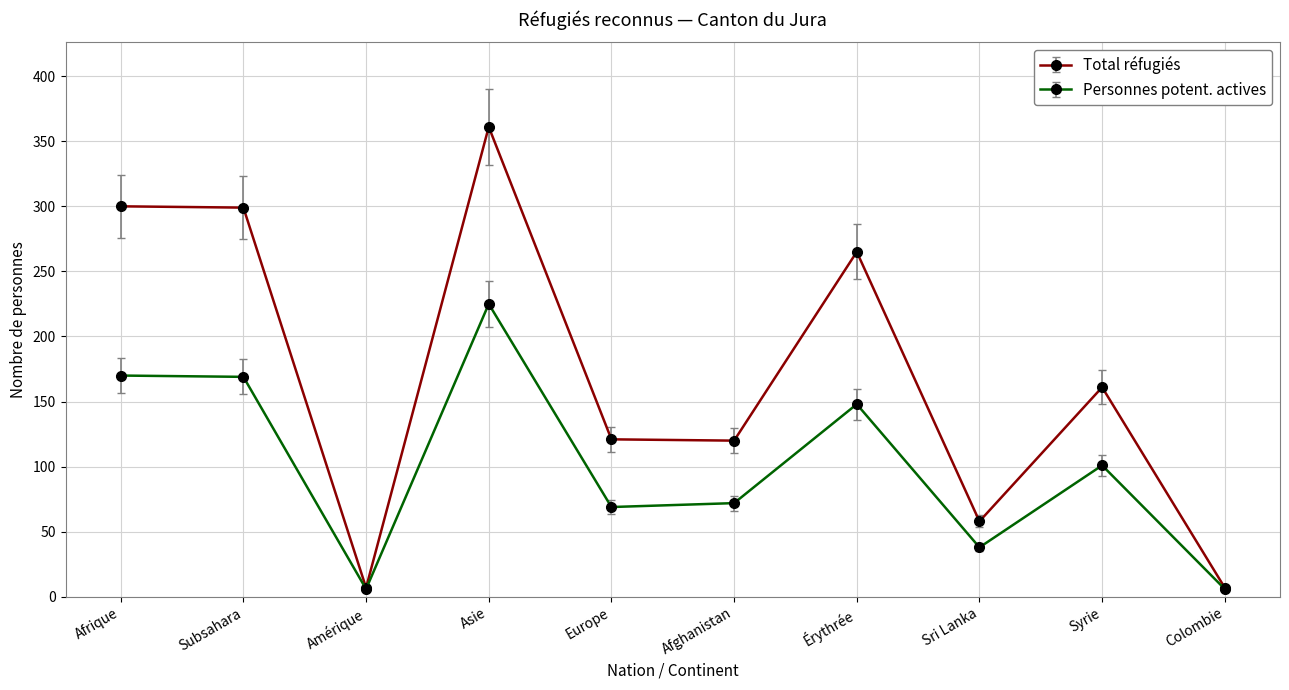

What is the spread (max minus min) of values at Subsahara?

130